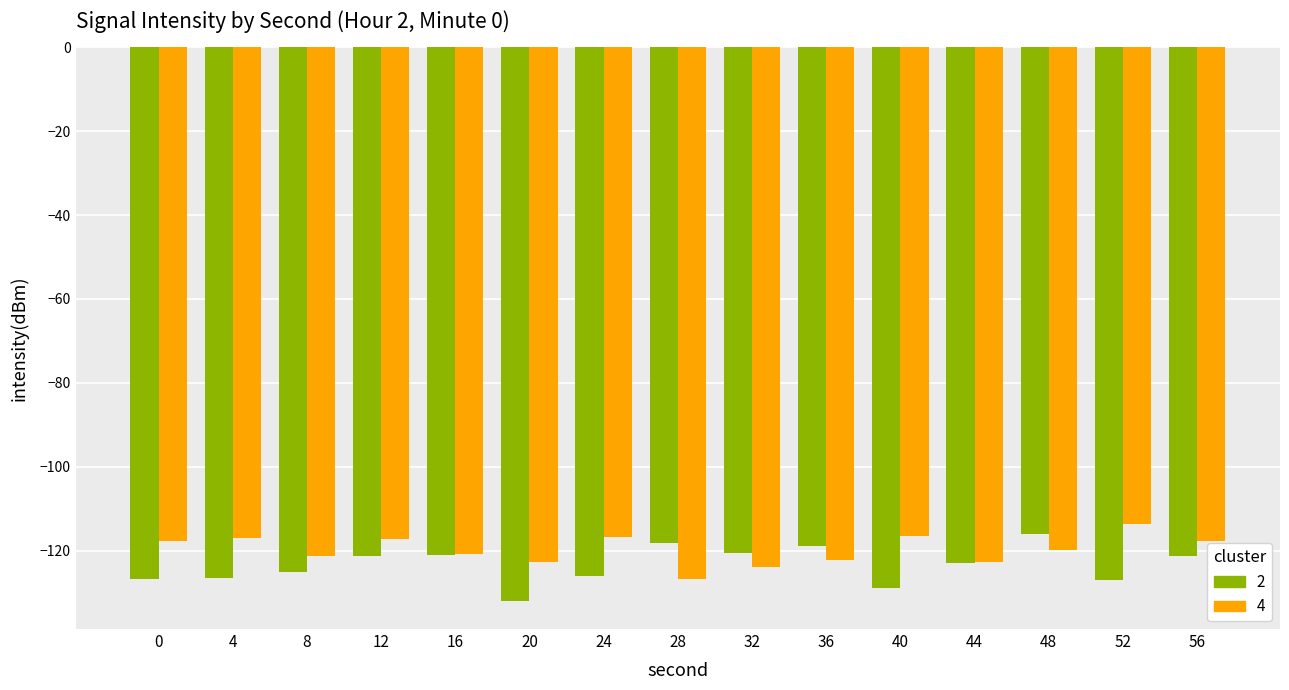

How many groups of bars are there?

15